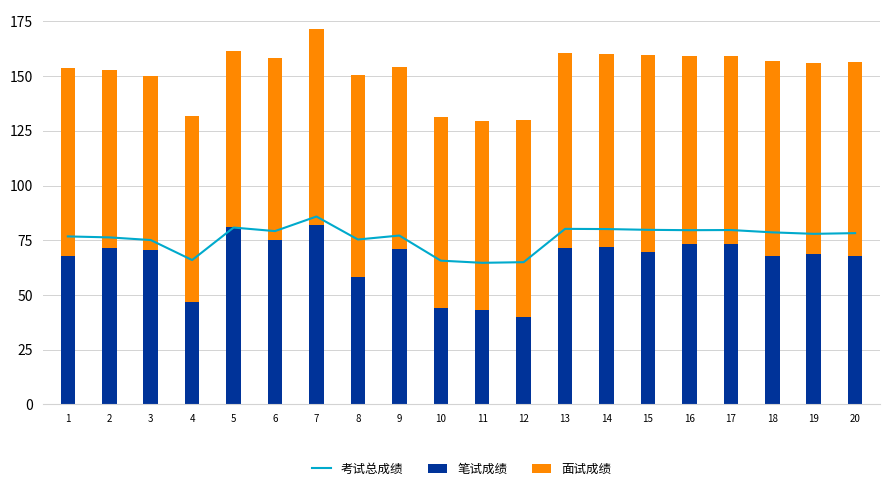

What is the difference between the second highest and second lowest values in the 笔试成绩 series?

38.0